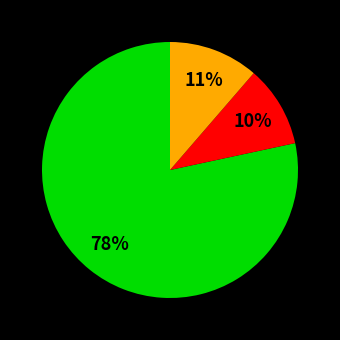

To the nearest percent, what is the average slice percentage?

33%